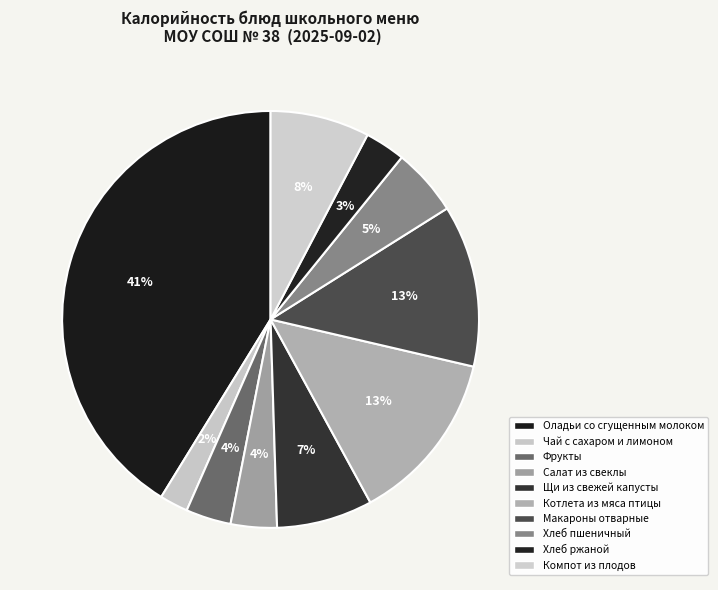

How many slices are in this pie chart?

10